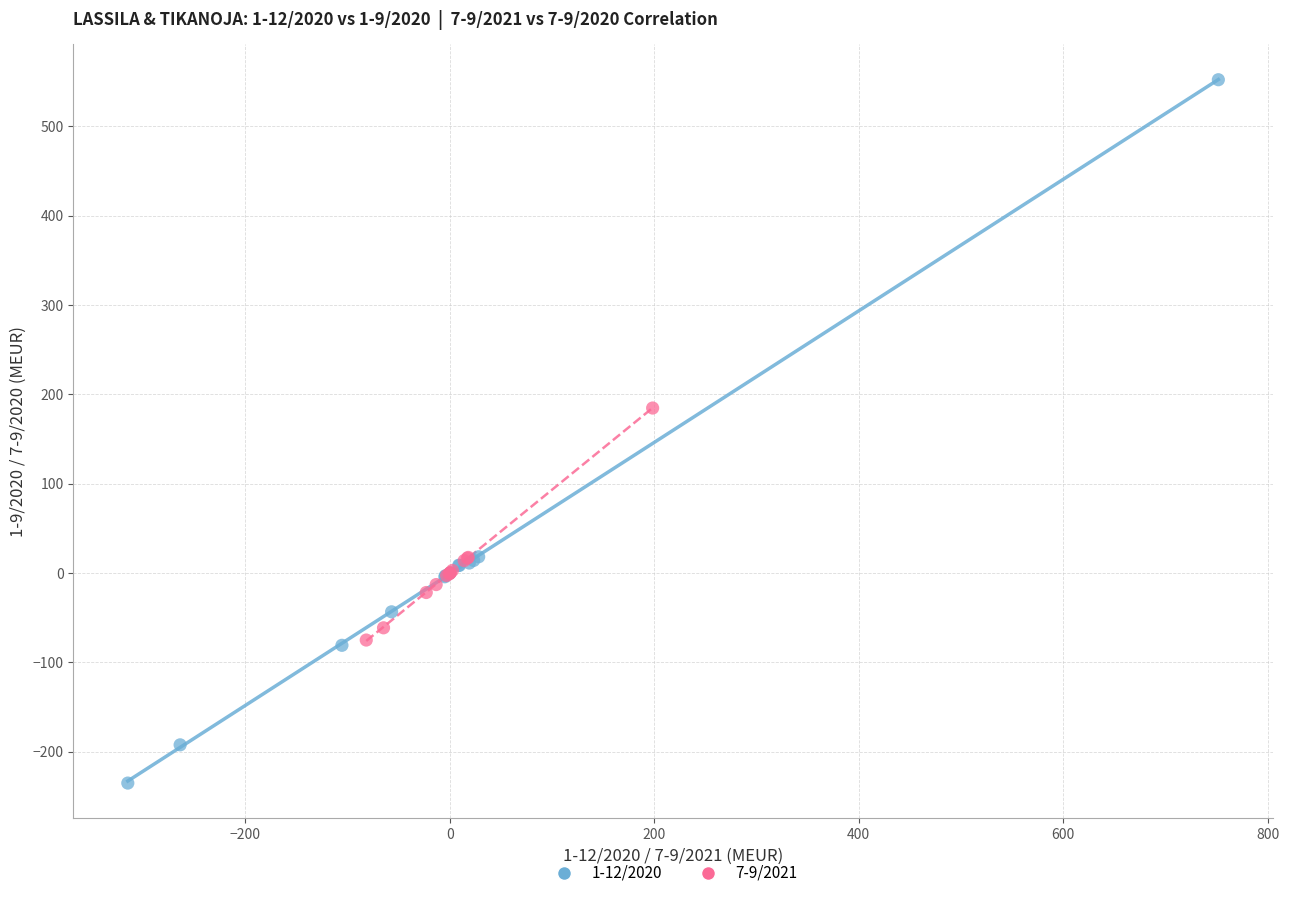

Which series has the largest Y range (max minus min)?

1-12/2020